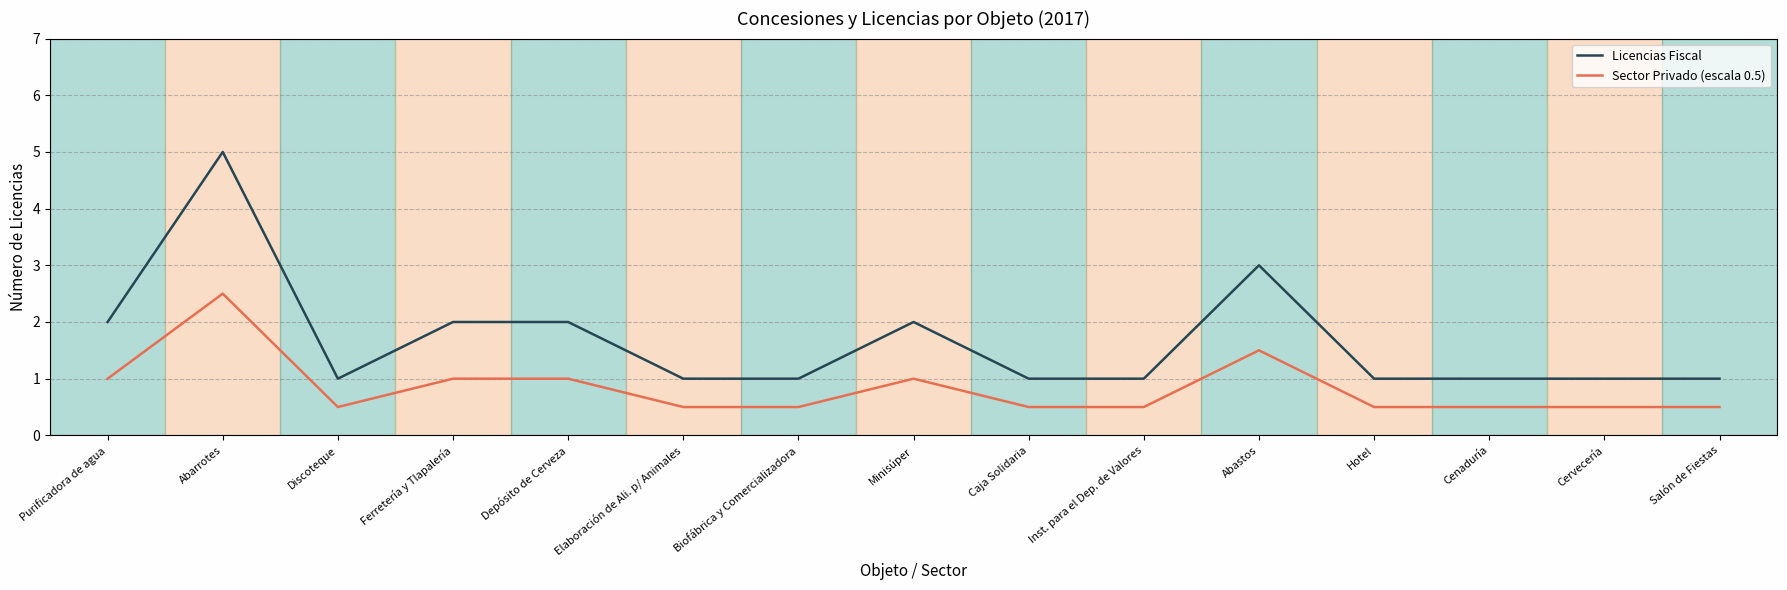

How many lines are shown in the chart?

2